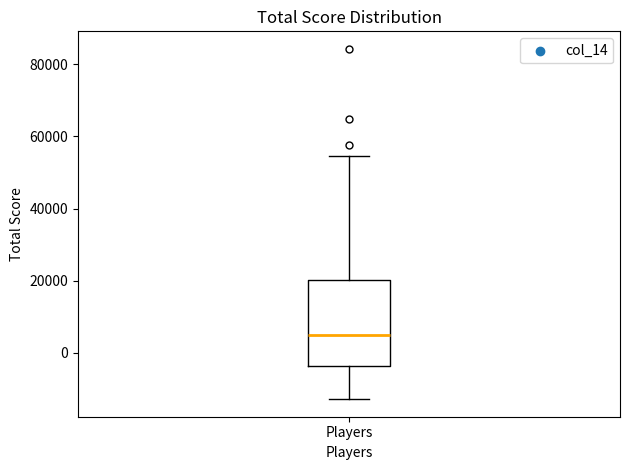

Read this box plot against the y-axis: the position of the median line, the range covered by the box, and the ends of both whiskers. The values are not printed on the chart, so give them approximately, as read against the axis.

median 6000, box -4000 to 20000, whiskers -12000 to 54000